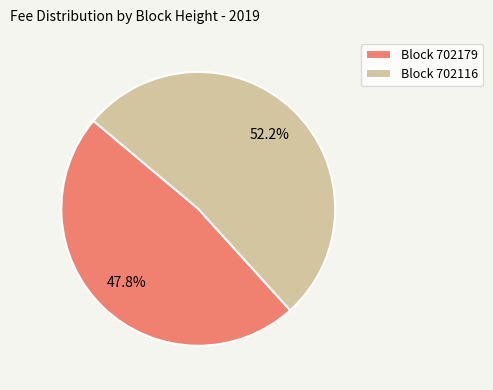

What is the smallest slice in the pie chart?

Block 702179